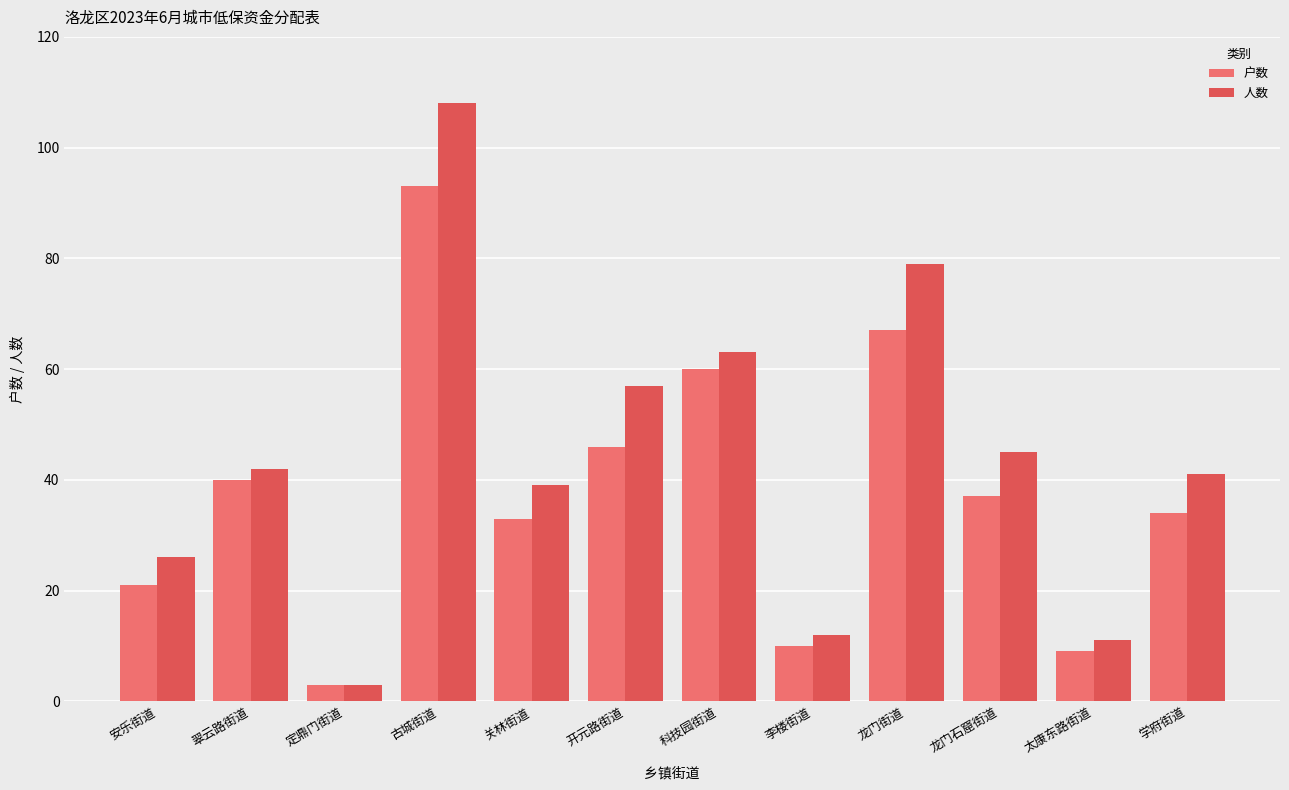

At which category is the sum across all series the highest?

古城街道